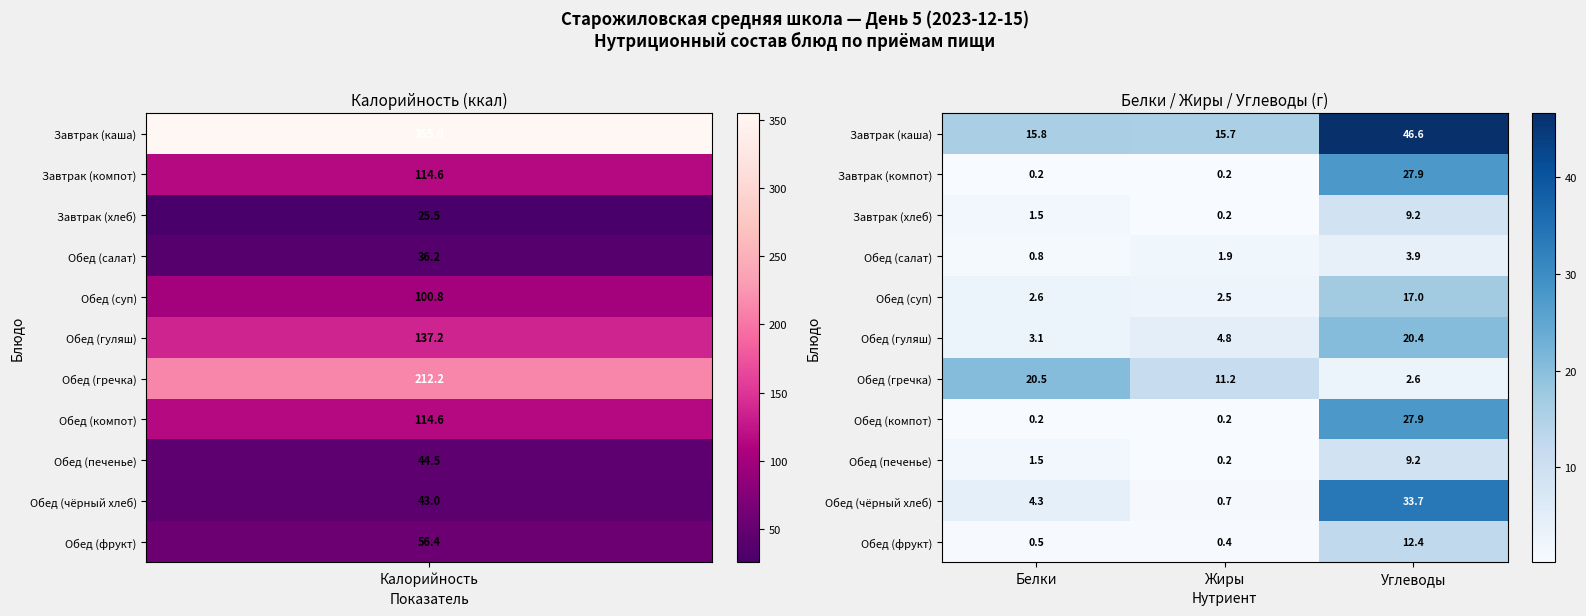

Which series has the largest range (max minus min)?

Обед (чёрный хлеб)